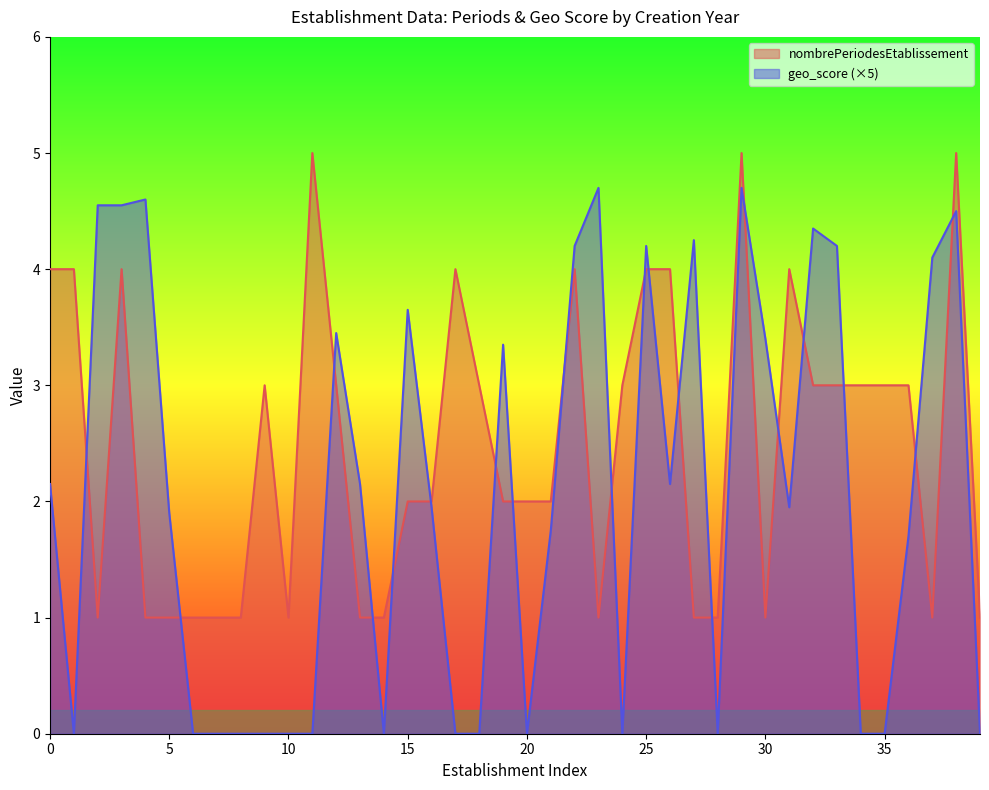

How many series are shown in this chart?

2